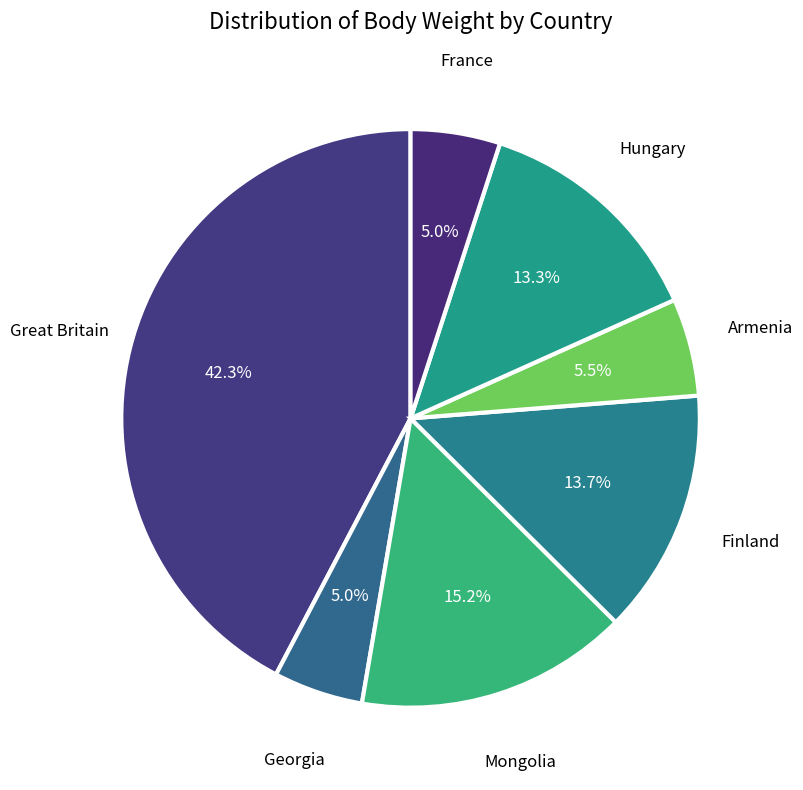

To the nearest percent, what is the average slice percentage?

14%